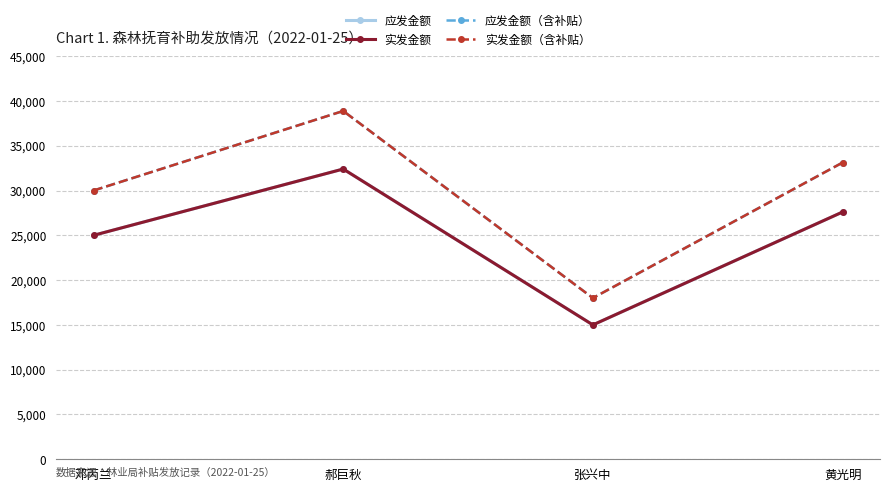

What is the approximate value of 应发金额（含补贴） at 黄光明?

33120